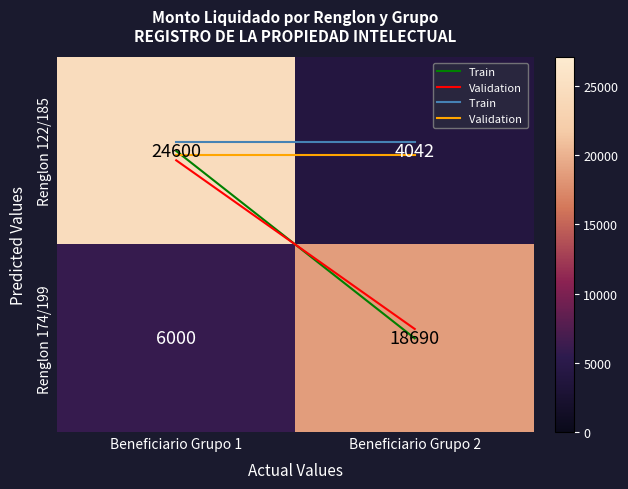

Which category has the lowest value across all series?

Beneficiario Grupo 2